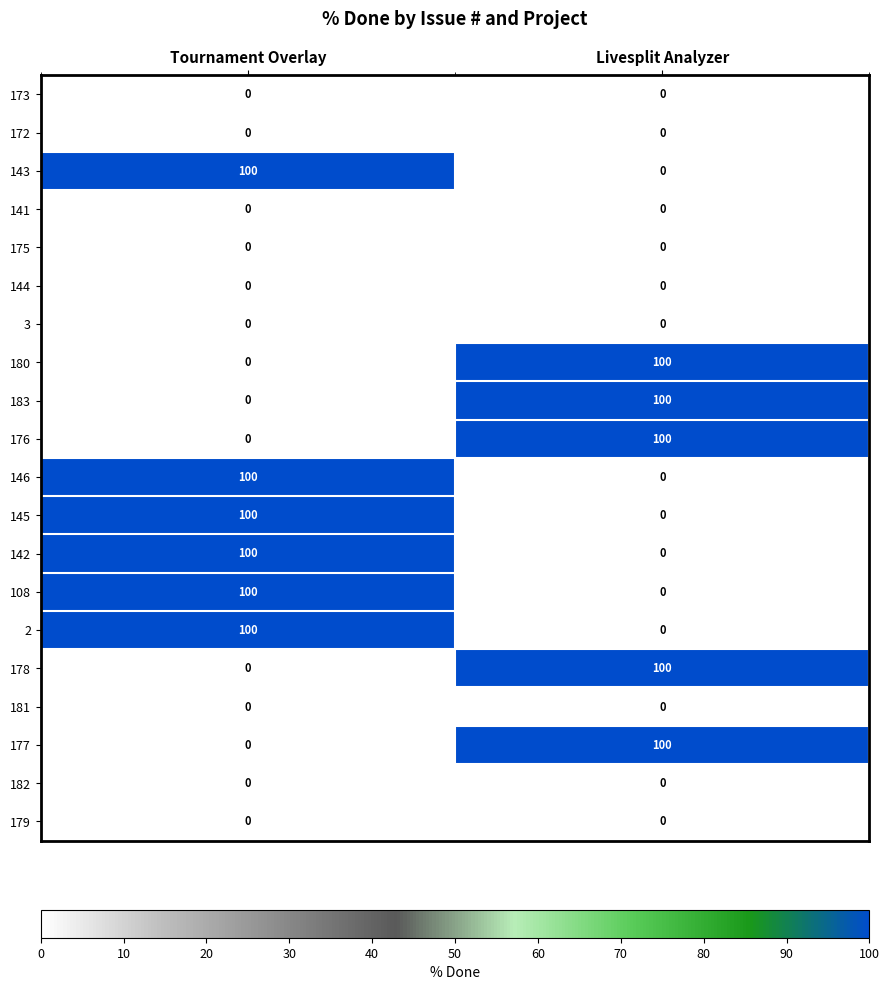

What is the highest value of the 180 series?

100